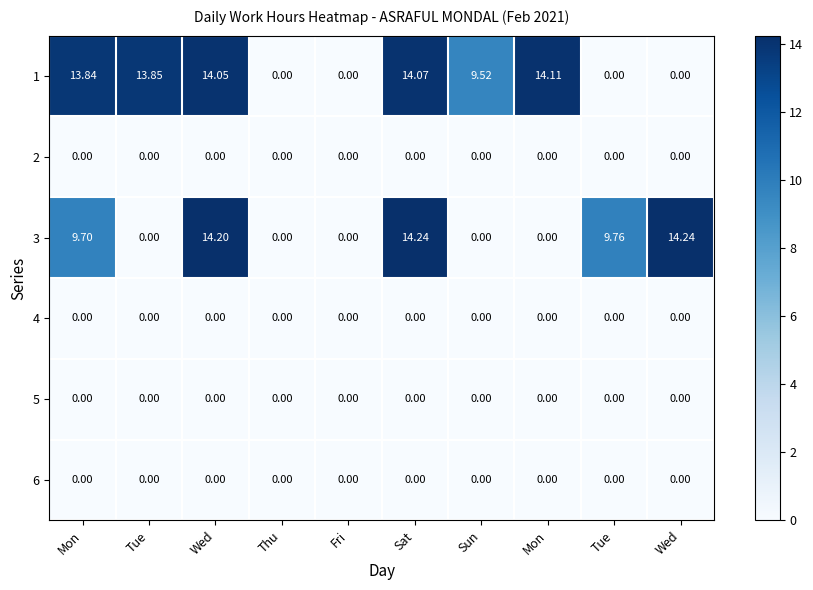

Count the number of data series in this chart.

6